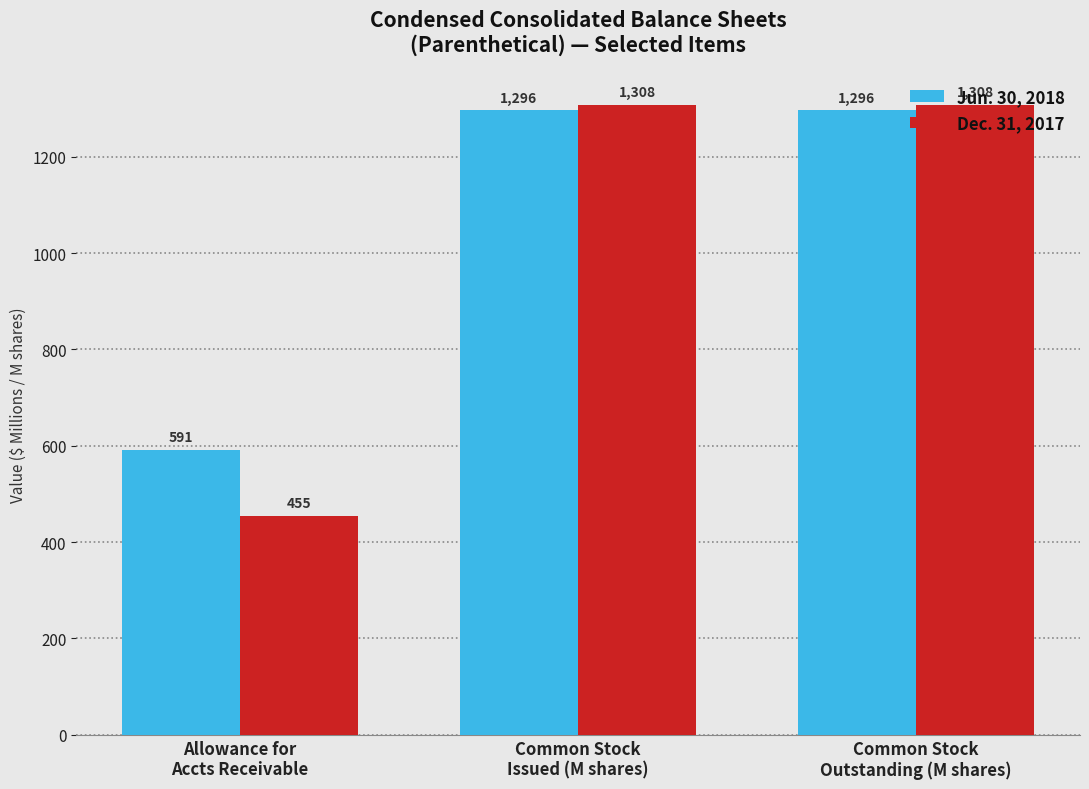

What is the label of the 2nd bar from the left?

Common Stock
Issued (M shares)